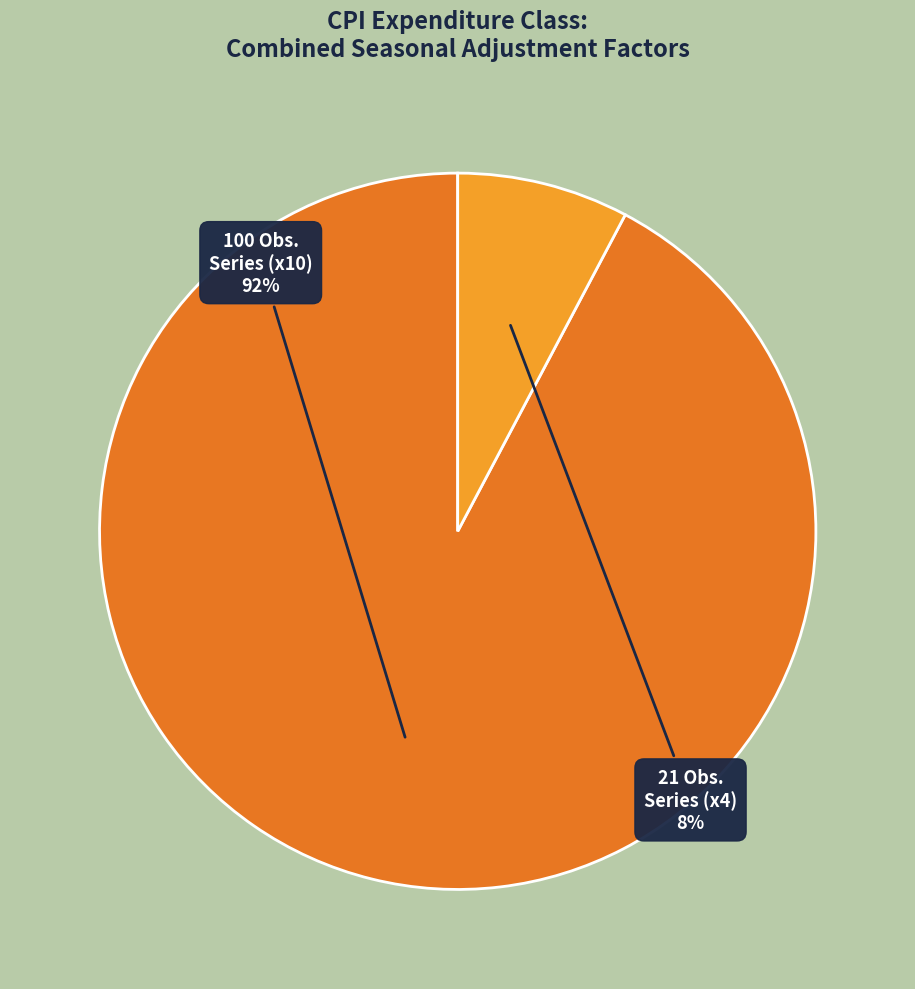

Which category has the biggest portion of the pie?

100 Obs. Series (x10)